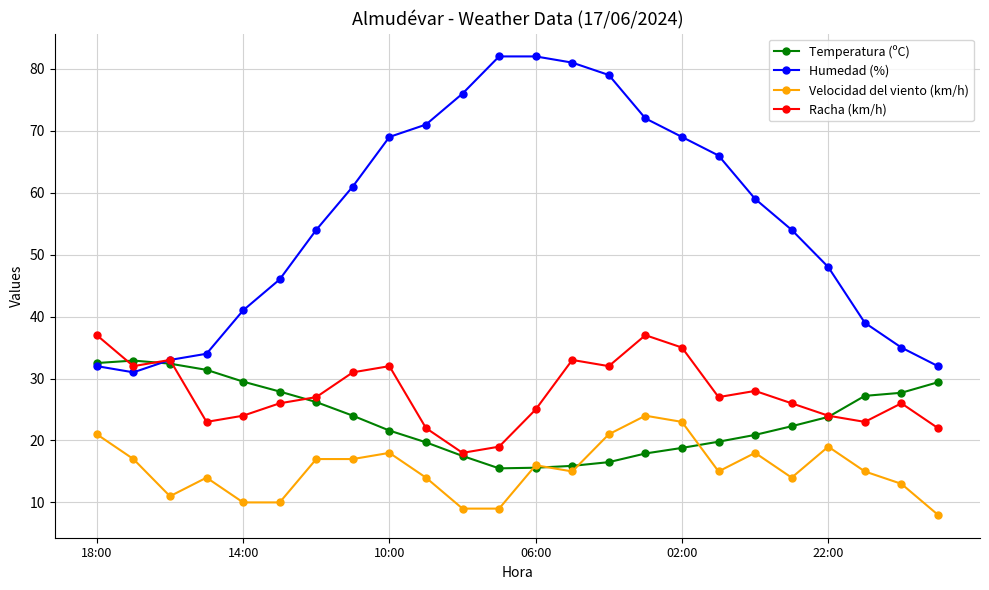

True or false: Velocidad del viento (km/h) and Racha (km/h) intersect in this chart.

False